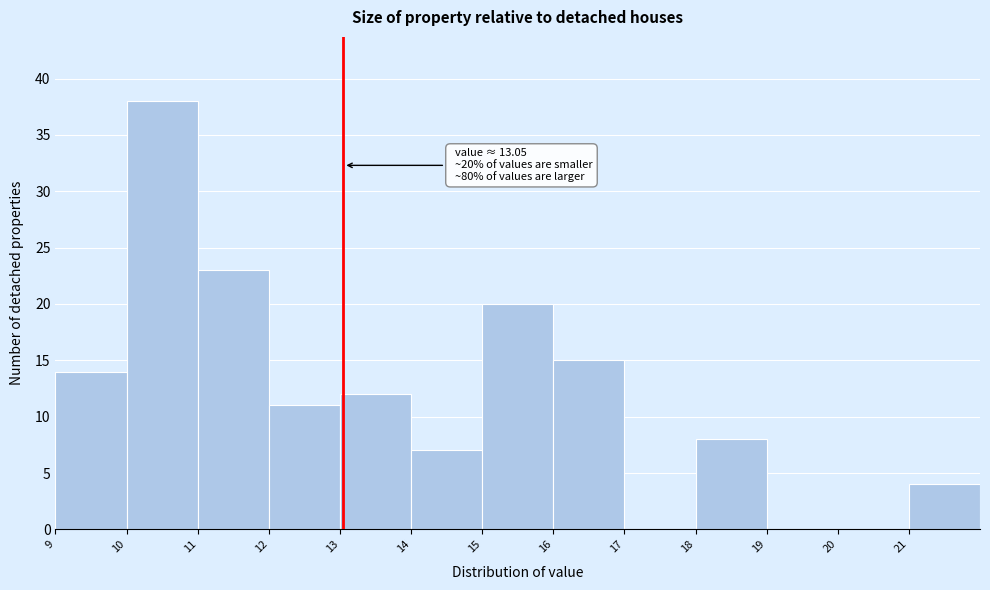

Over which range of the x-axis is the bar tallest?

10 to 11